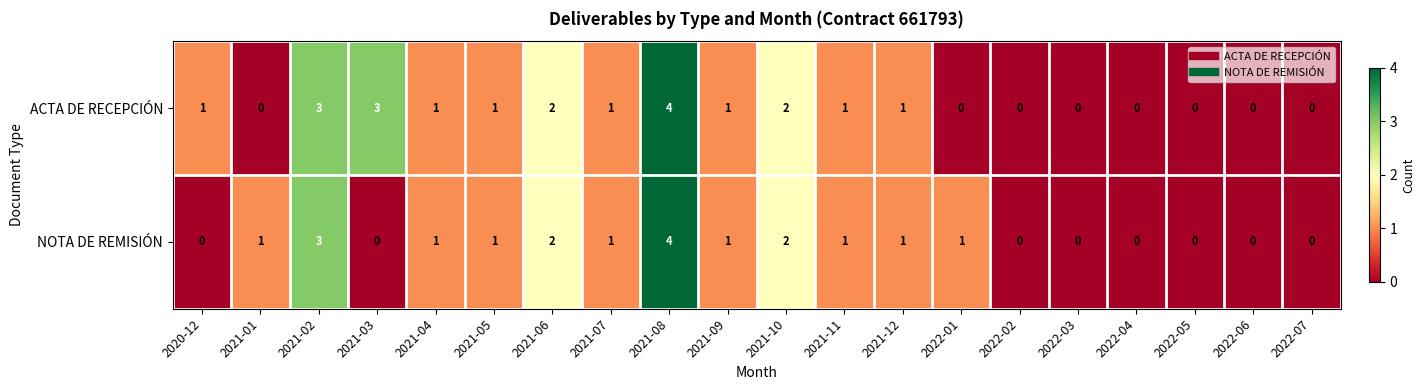

At which category is the sum across all series the highest?

2021-08